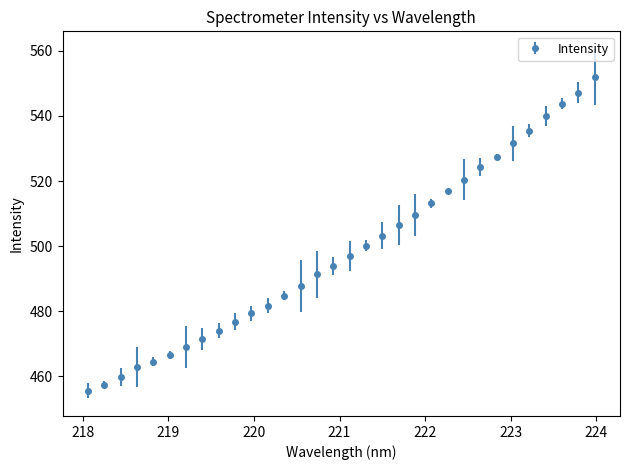

What is the maximum value shown in the chart?

552.0